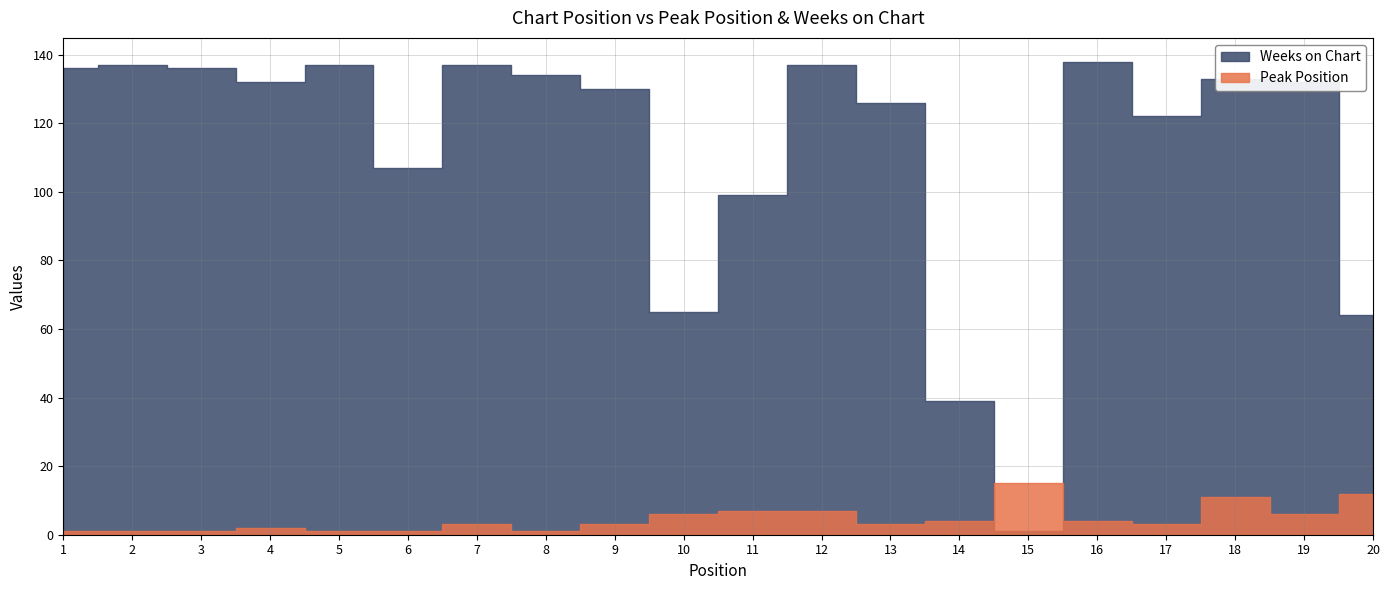

What is the value of the Weeks on Chart point at the 9th from the left?

130